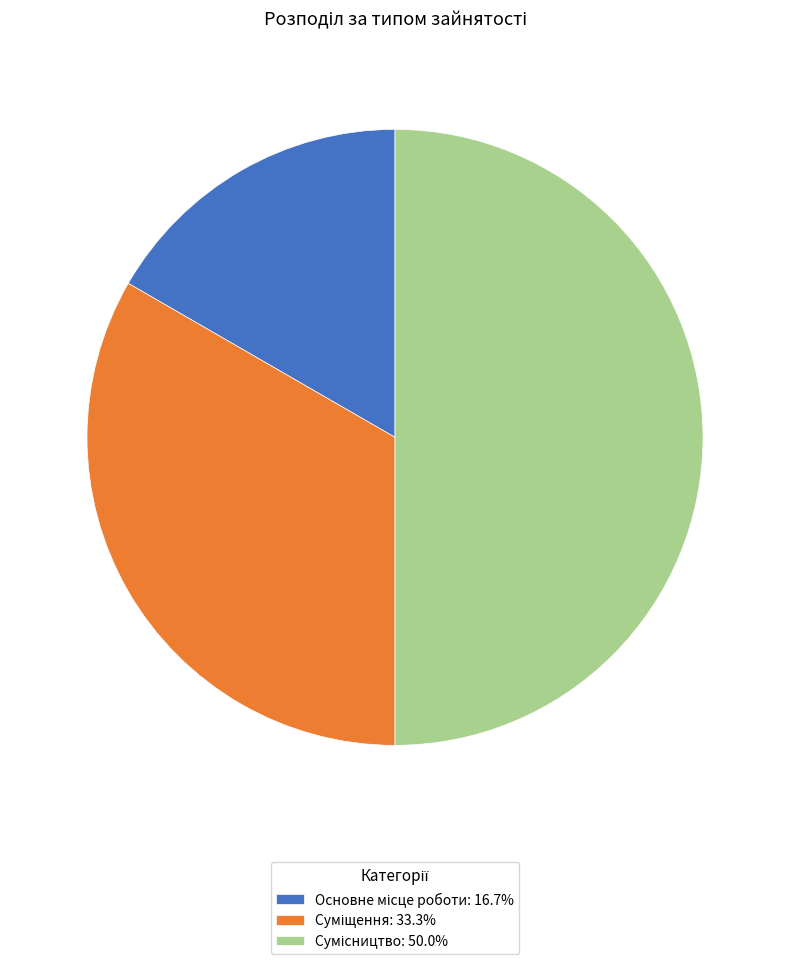

Count the number of slices in the pie.

3